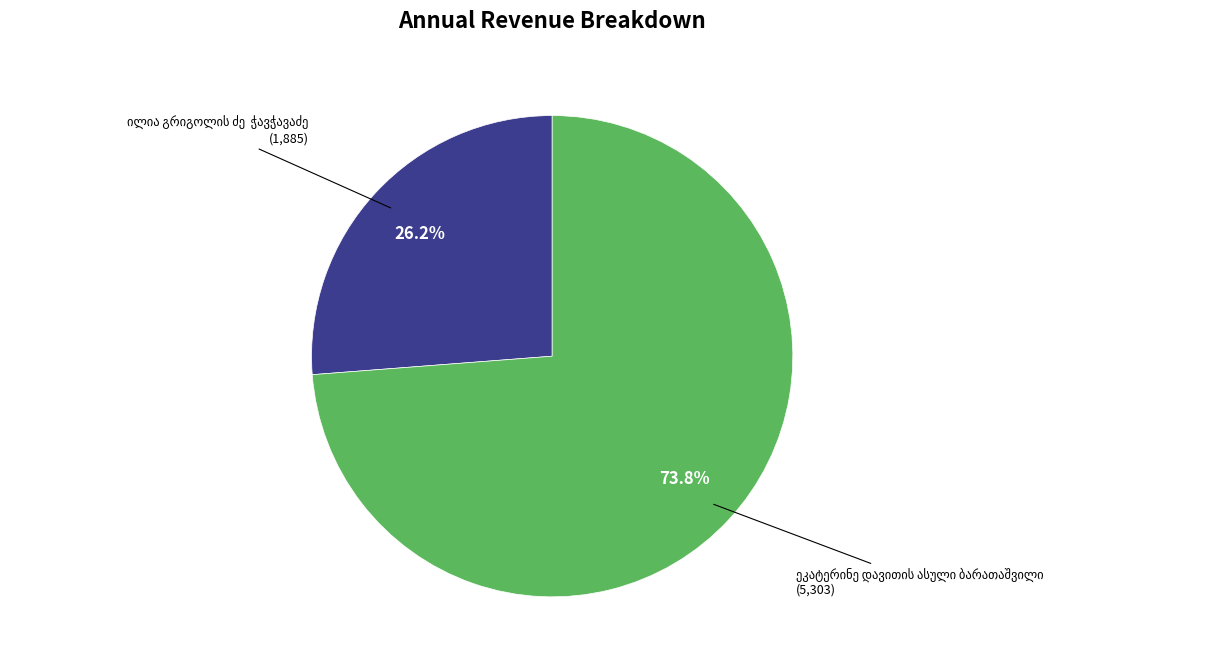

Is there a majority slice in this chart?

Yes